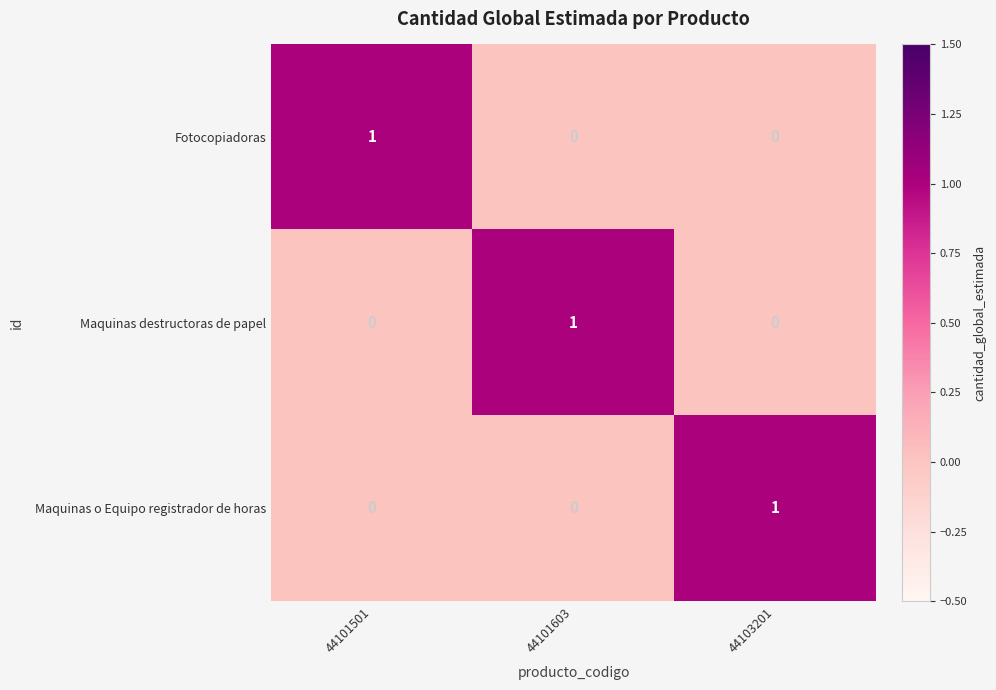

At how many categories does at least one series exceed 0?

3